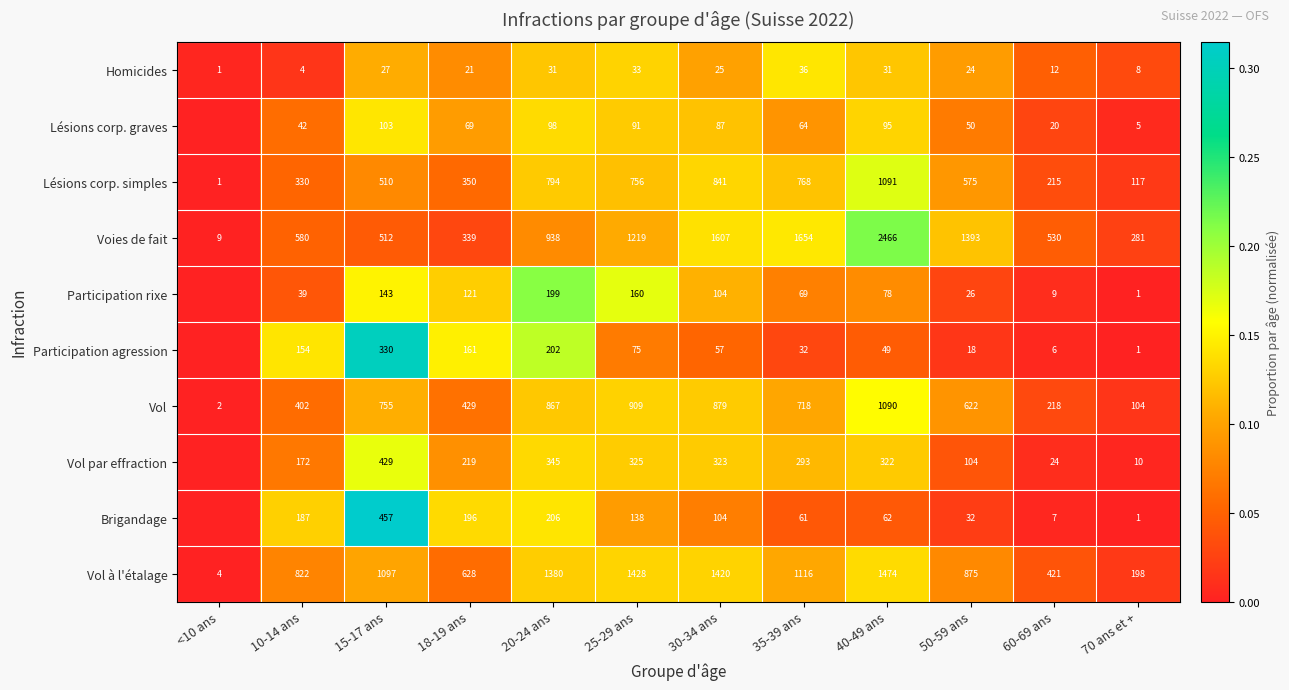

What is the difference between the Lésions corp. graves values at 18-19 ans and 50-59 ans?

19